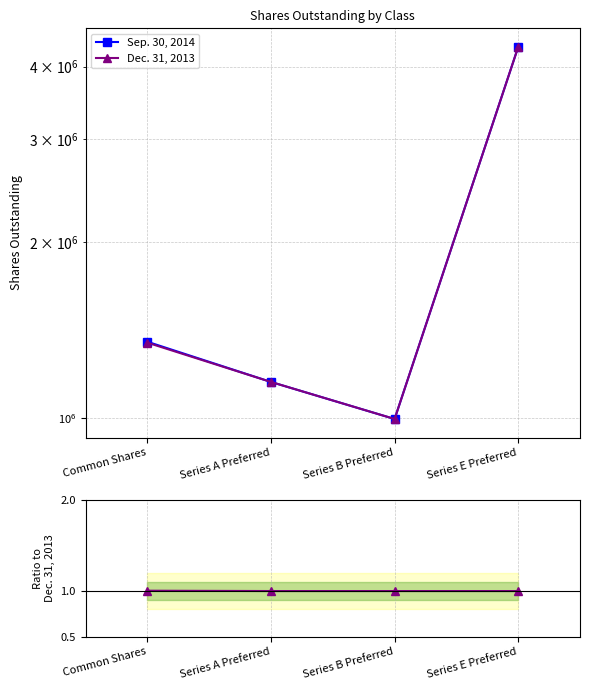

True or false: Dec. 31, 2013 has a value of 4322126.0 at Series E Preferred.

True